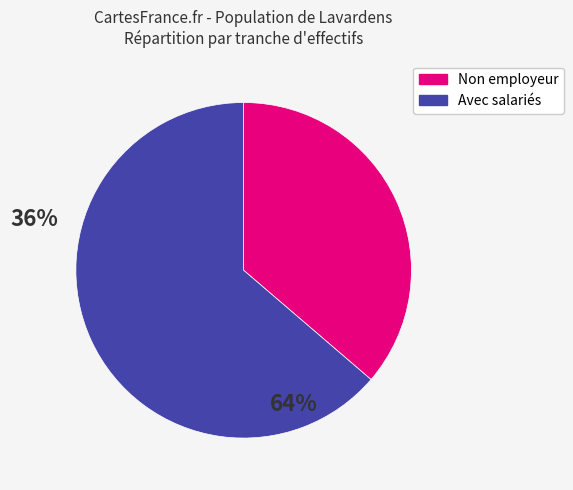

Count the number of slices in the pie.

2